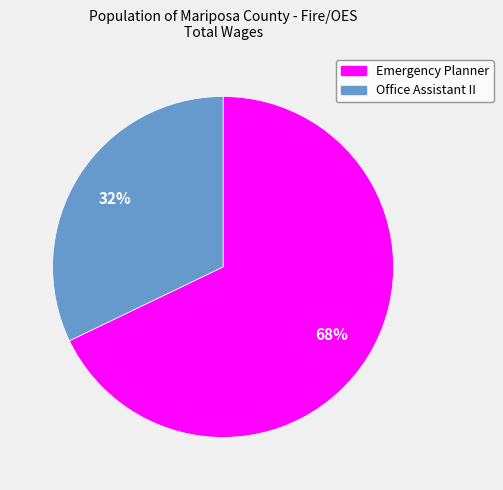

How many slices are in this pie chart?

2